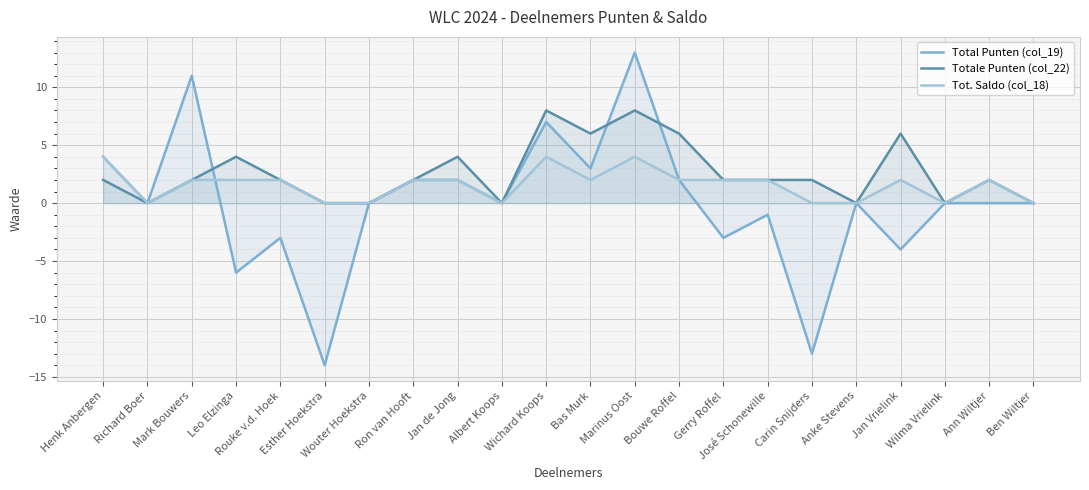

Reading right to left, list all the values displayed in this chart.

Total Punten (col_19): Ben Wiltjer=0	Ann Wiltjer=0	Wilma Vrielink=0	Jan Vrielink=-4	Anke Stevens=0	Carin Snijders=-13	José Schonewille=-1	Gerry Roffel=-3	Bouwe Roffel=2	Marinus Oost=13	Bas Murk=3	Wichard Koops=7	Albert Koops=0	Jan de Jong=2	Ron van Hooft=2	Wouter Hoekstra=0	Esther Hoekstra=-14	Rouke v.d. Hoek=-3	Leo Elzinga=-6	Mark Bouwers=11	Richard Boer=0	Henk Anbergen=4
Totale Punten (col_22): Ben Wiltjer=0	Ann Wiltjer=2	Wilma Vrielink=0	Jan Vrielink=6	Anke Stevens=0	Carin Snijders=2	José Schonewille=2	Gerry Roffel=2	Bouwe Roffel=6	Marinus Oost=8	Bas Murk=6	Wichard Koops=8	Albert Koops=0	Jan de Jong=4	Ron van Hooft=2	Wouter Hoekstra=0	Esther Hoekstra=0	Rouke v.d. Hoek=2	Leo Elzinga=4	Mark Bouwers=2	Richard Boer=0	Henk Anbergen=2
Tot. Saldo (col_18): Ben Wiltjer=0	Ann Wiltjer=2	Wilma Vrielink=0	Jan Vrielink=2	Anke Stevens=0	Carin Snijders=0	José Schonewille=2	Gerry Roffel=2	Bouwe Roffel=2	Marinus Oost=4	Bas Murk=2	Wichard Koops=4	Albert Koops=0	Jan de Jong=2	Ron van Hooft=2	Wouter Hoekstra=0	Esther Hoekstra=0	Rouke v.d. Hoek=2	Leo Elzinga=2	Mark Bouwers=2	Richard Boer=0	Henk Anbergen=4